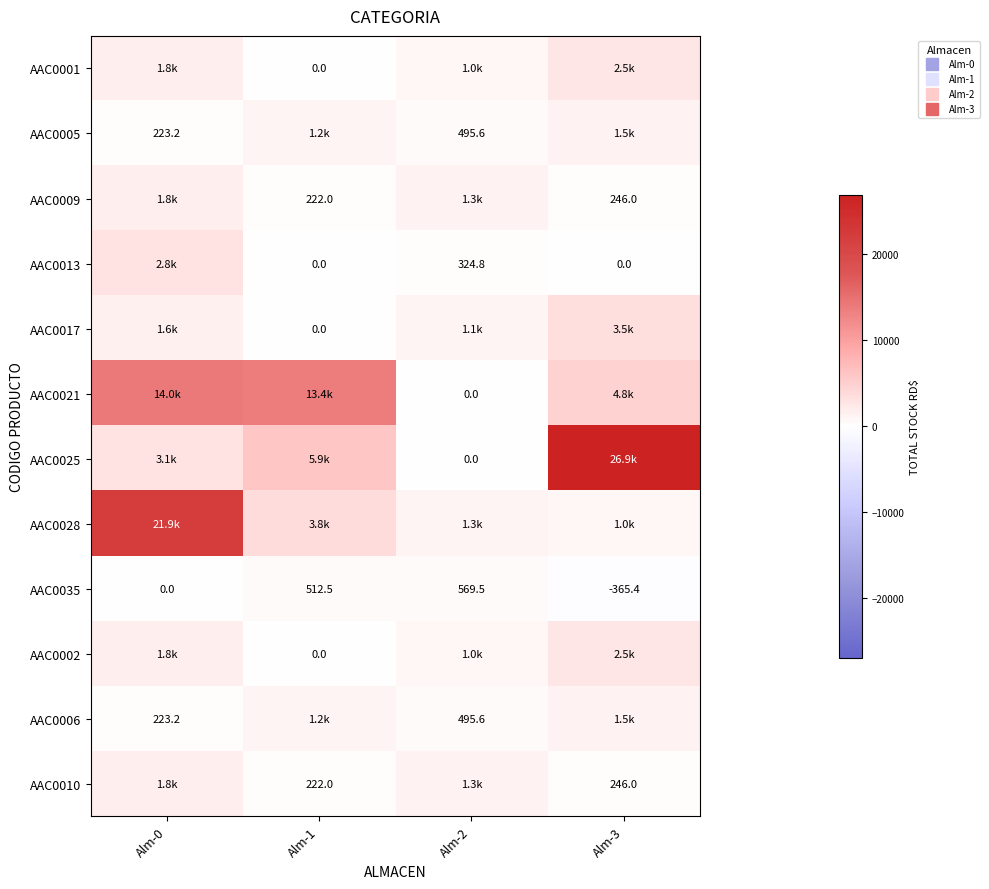

How many values in AAC0017 are above zero?

3